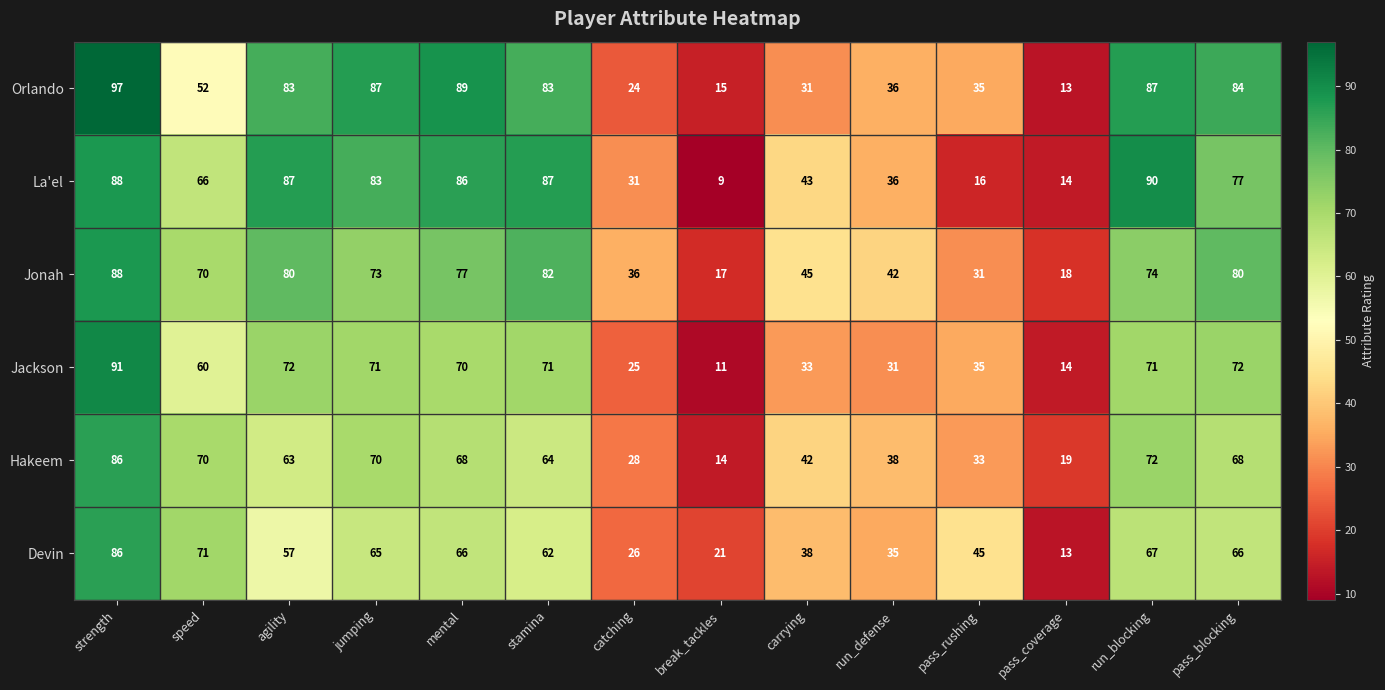

What is the difference between the maximum and second lowest values in the Devin series?

65